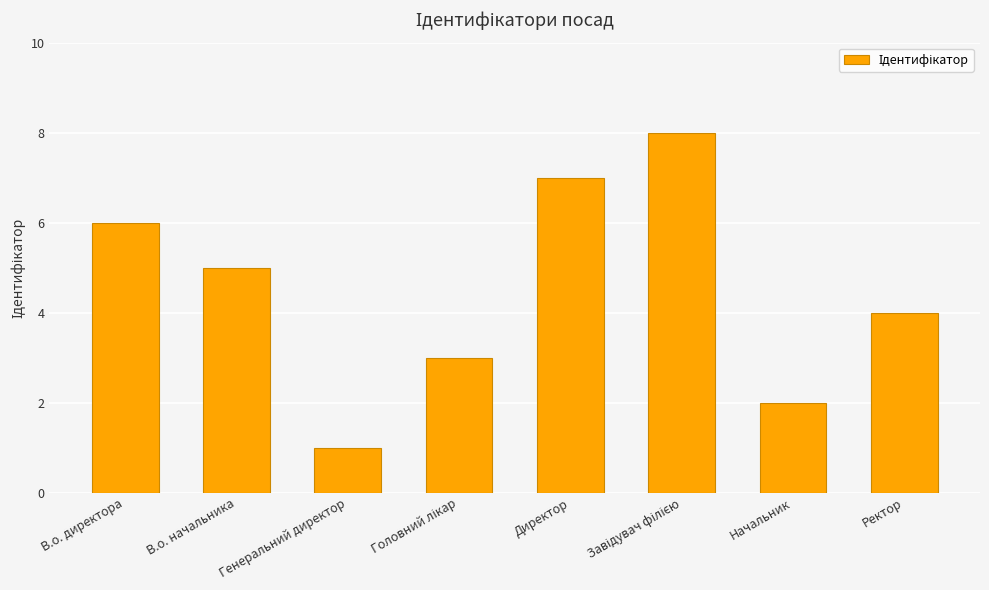

Where is the data nearest to the value 4?

Ректор